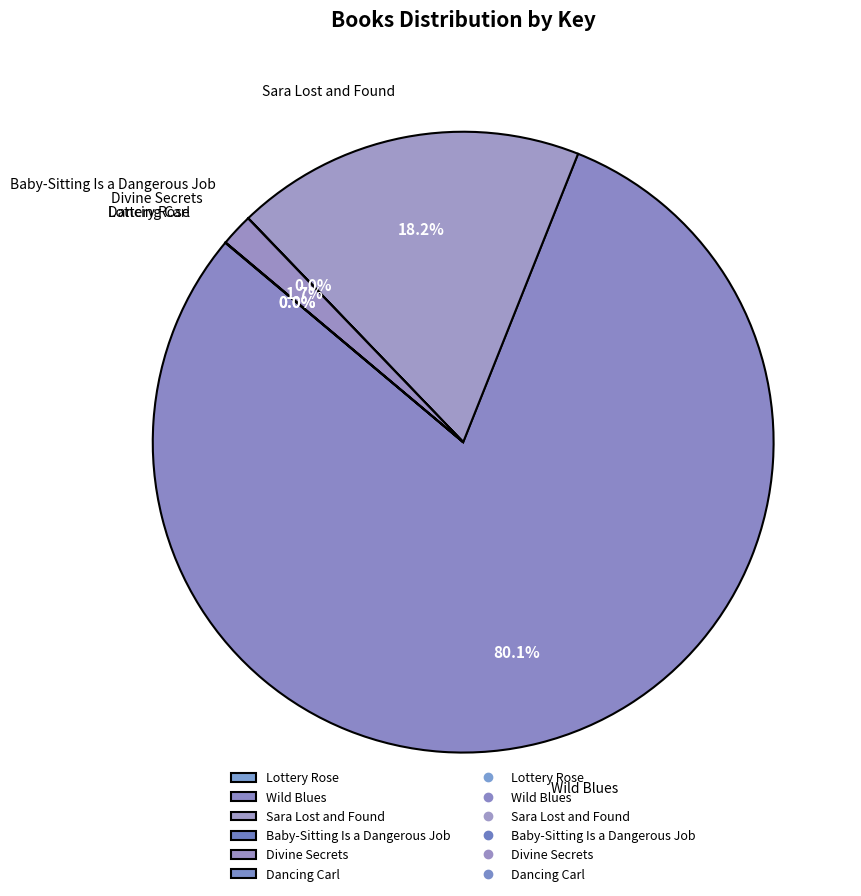

True or false: Wild Blues accounts for 72% of the total.

False